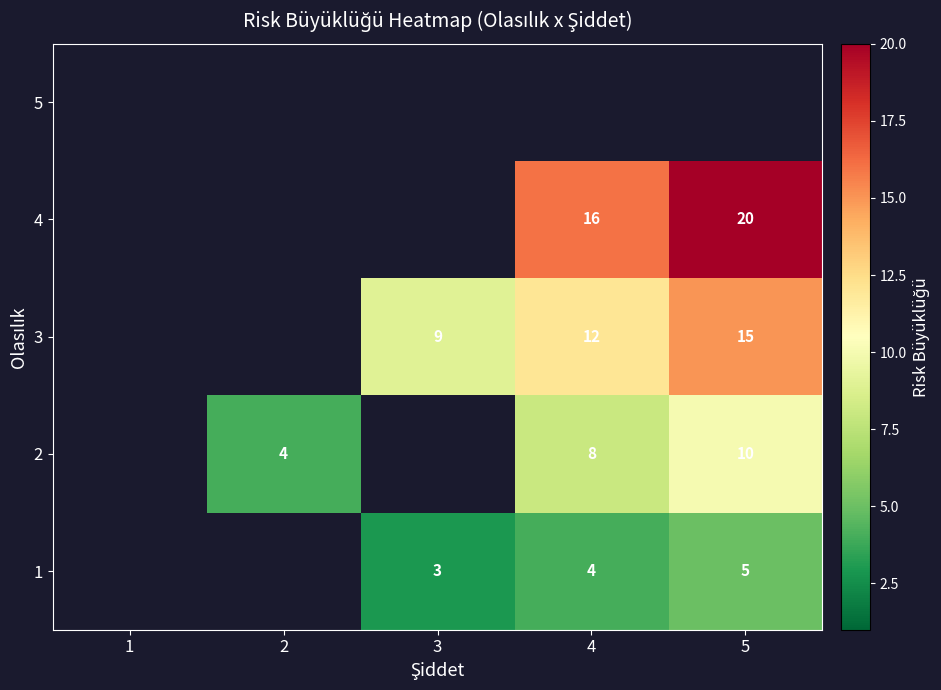

Is it true that 3 equals 23 at 5?

False